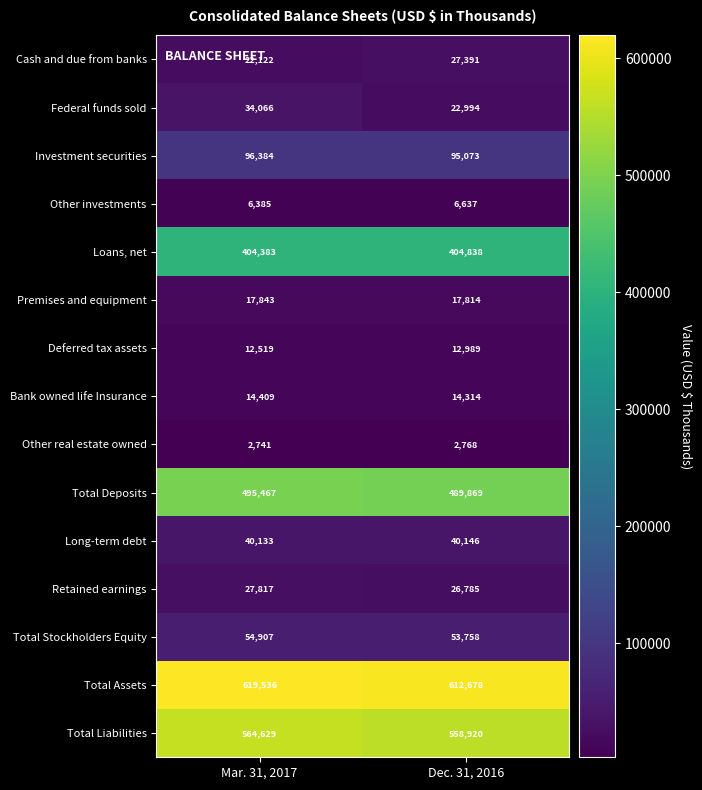

What is the difference between the Total Deposits values at Dec. 31, 2016 and Mar. 31, 2017?

5598